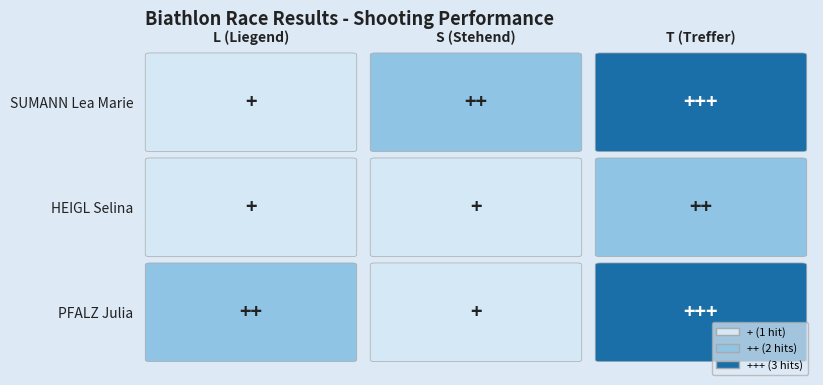

True or false: SUMANN Lea Marie has a value of 2 at 1.

True